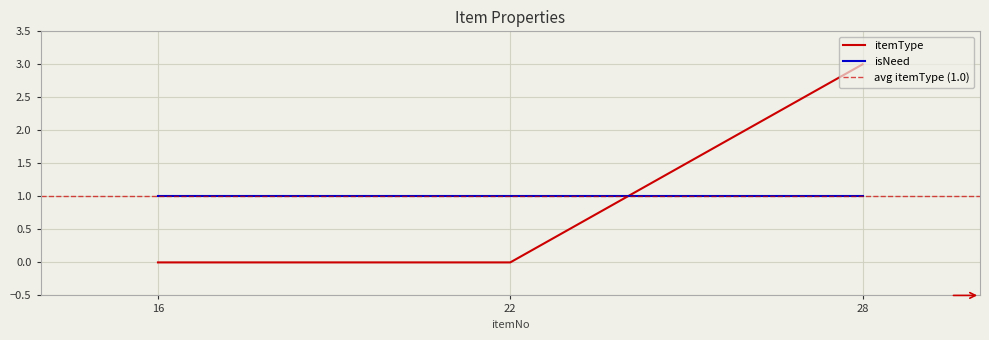

What is the difference between the maximum and minimum values?

3